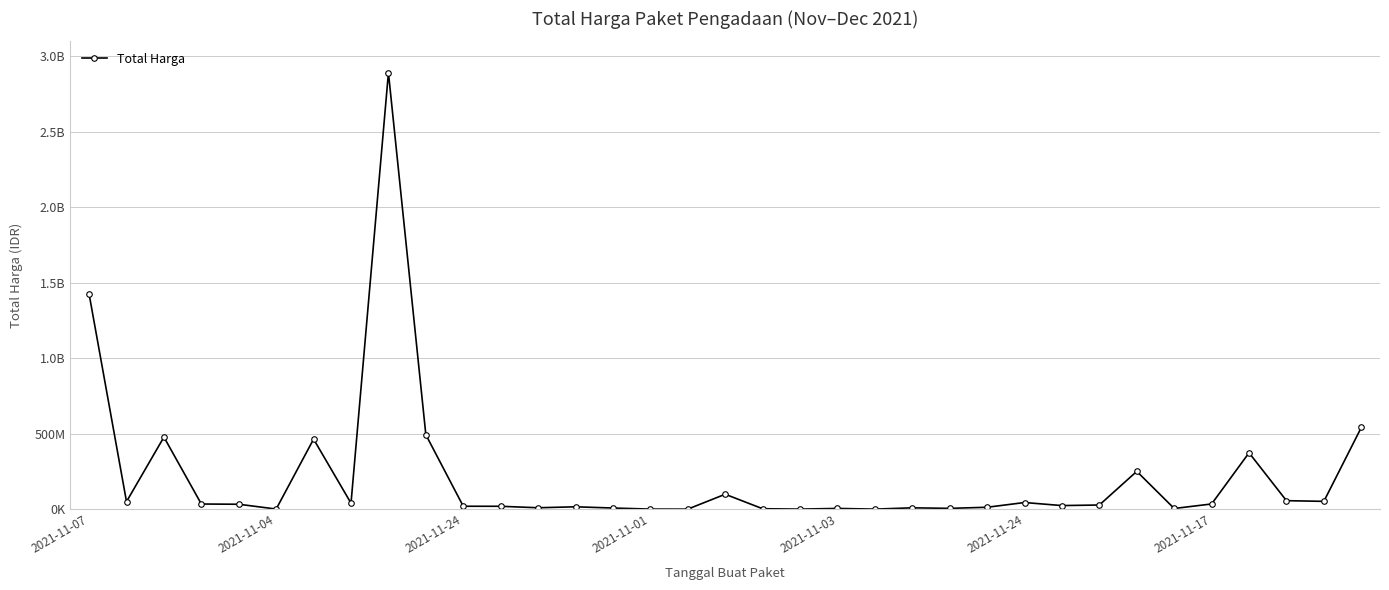

Reading left to right, what are all the values shown in this chart?

1425867900	49730040	477600000	34000000	32441200	577875	464002100	39440000	2892122000	493000000	19175000	18900000	9180000	15513960	7401240	333600	78000	98772570	2772000	265000	4672200	182000	8742500	5129000	12453900	43859200	23653000	27412000	250350000	4350000	34292000	373404000	56152800	51601000	541071000